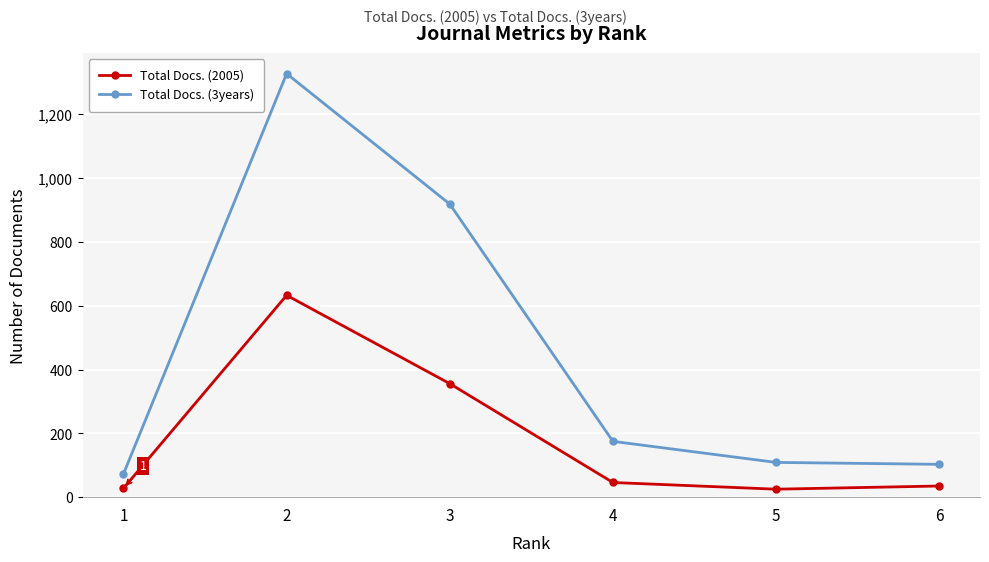

Where does the Total Docs. (3years) series first go above 175?

2